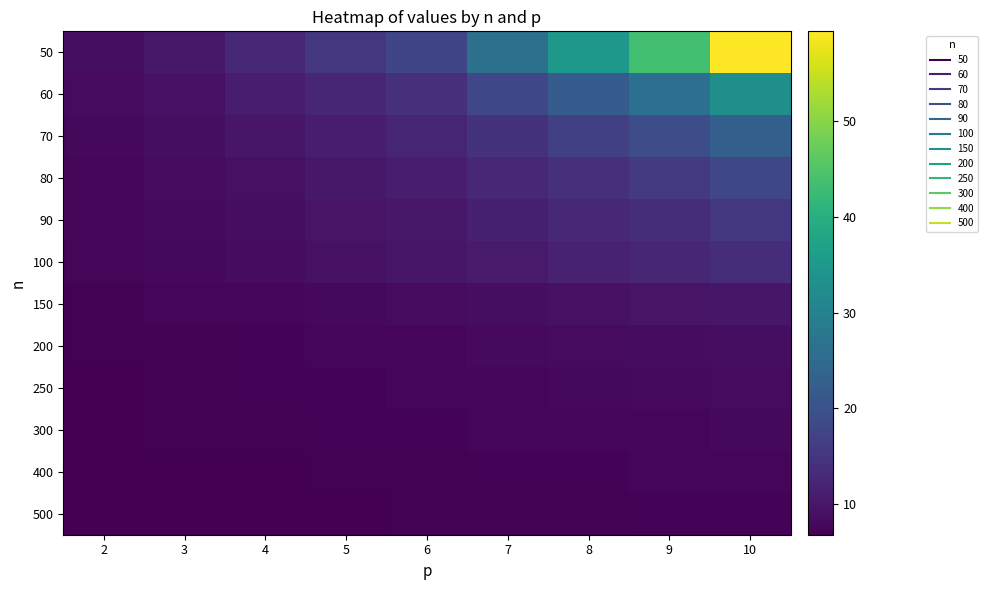

Rank the series at 7 from highest to lowest value.

50, 60, 70, 80, 90, 100, 150, 200, 250, 300, 400, 500